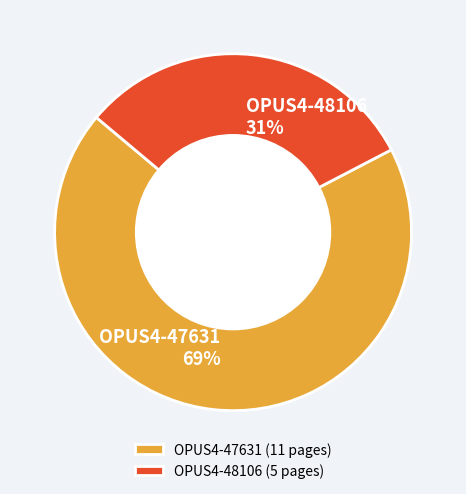

Which category has the biggest portion of the pie?

OPUS4-47631